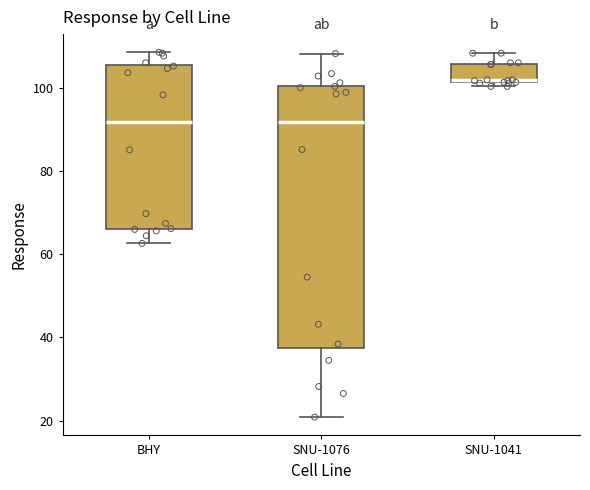

Where is the lower edge of the box for SNU-1041 on the y-axis? The values are not printed on the chart, so give them approximately, as read against the axis.

102